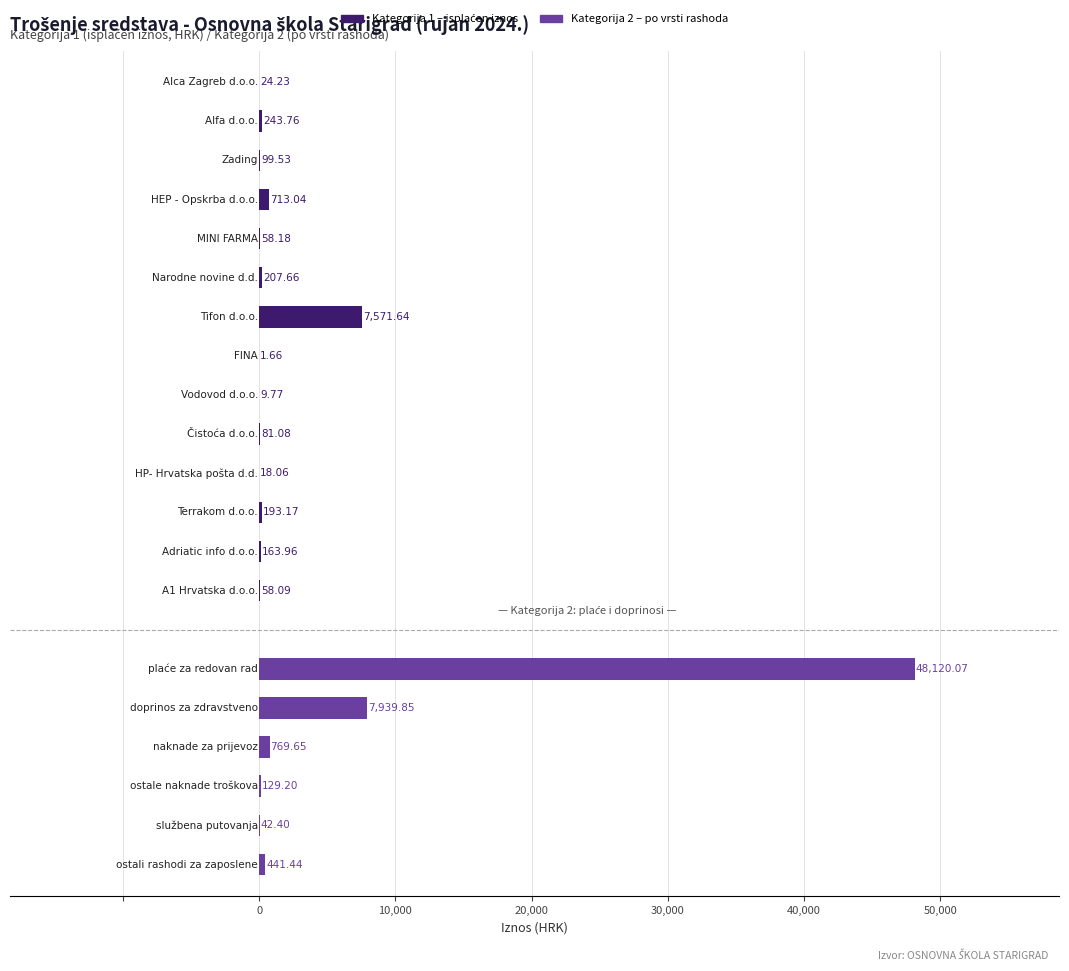

What is the change in value from MINI FARMA to FINA?

-56.5